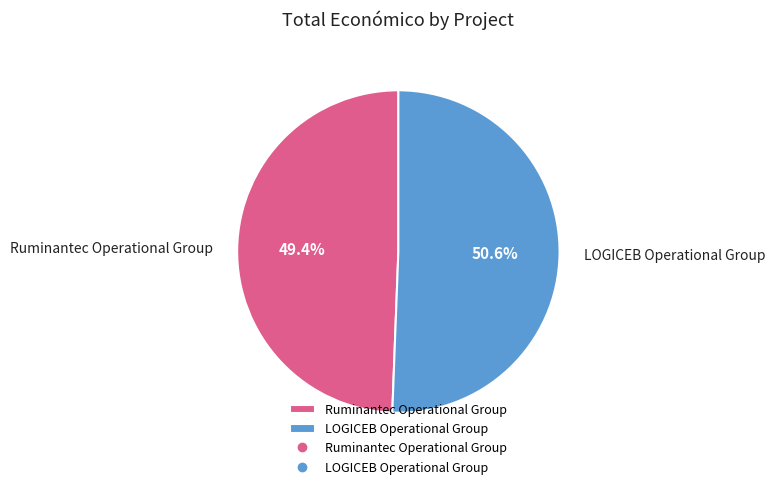

To the nearest percent, what is the average slice percentage?

50%